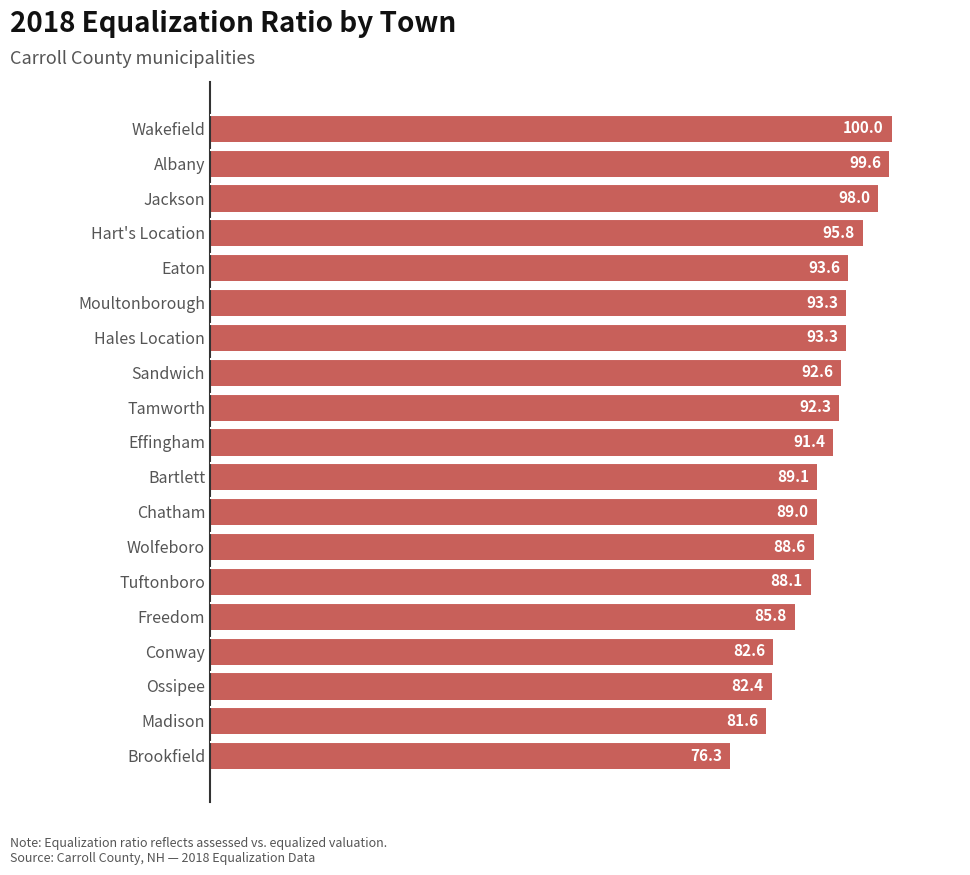

The chart shows a value of 88.6 at Wolfeboro. True or false?

True